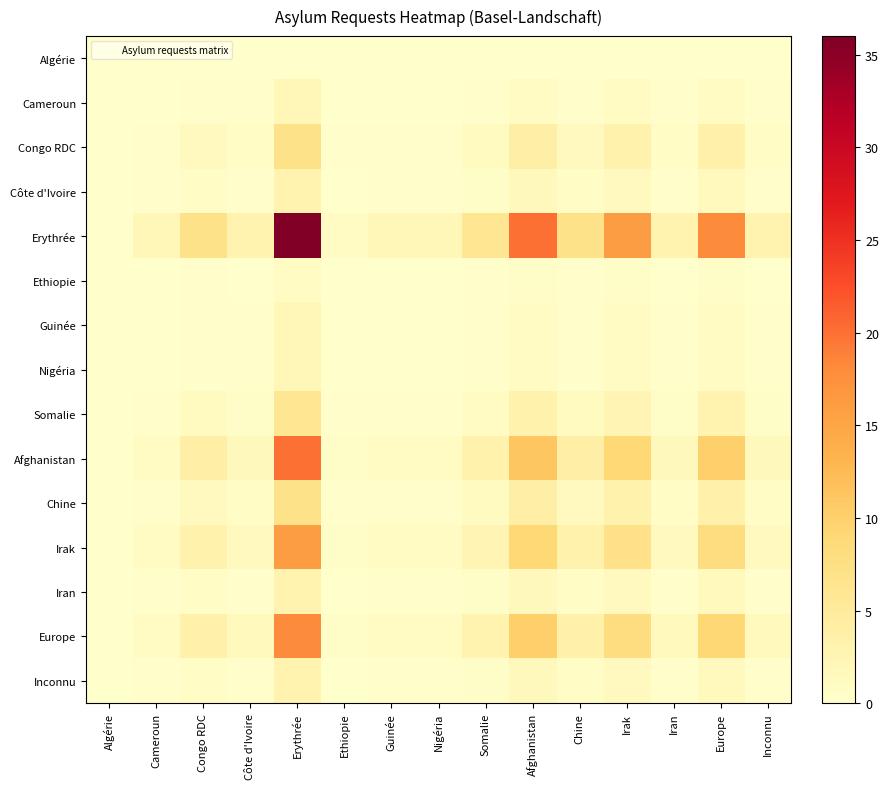

Between Côte d'Ivoire and Somalie, which series saw the biggest shift?

Erythrée